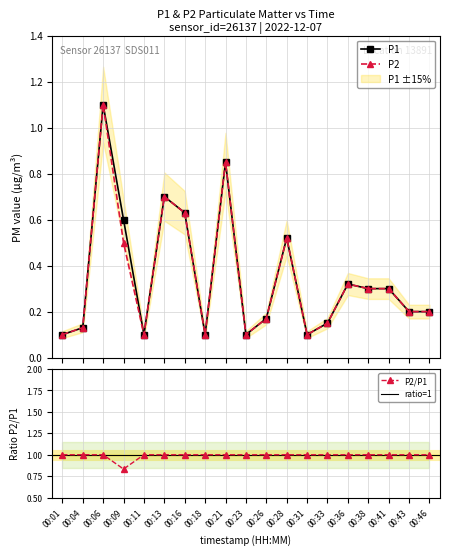

Is this an area chart (filled region under the line)?

No